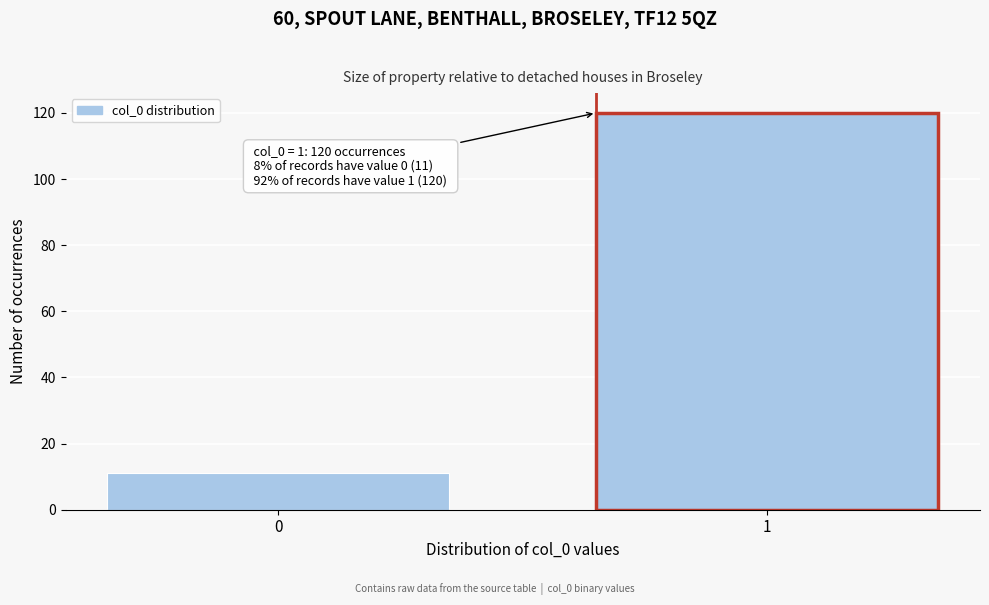

Reading left to right, list all the values displayed in this chart.

0=11	1=120